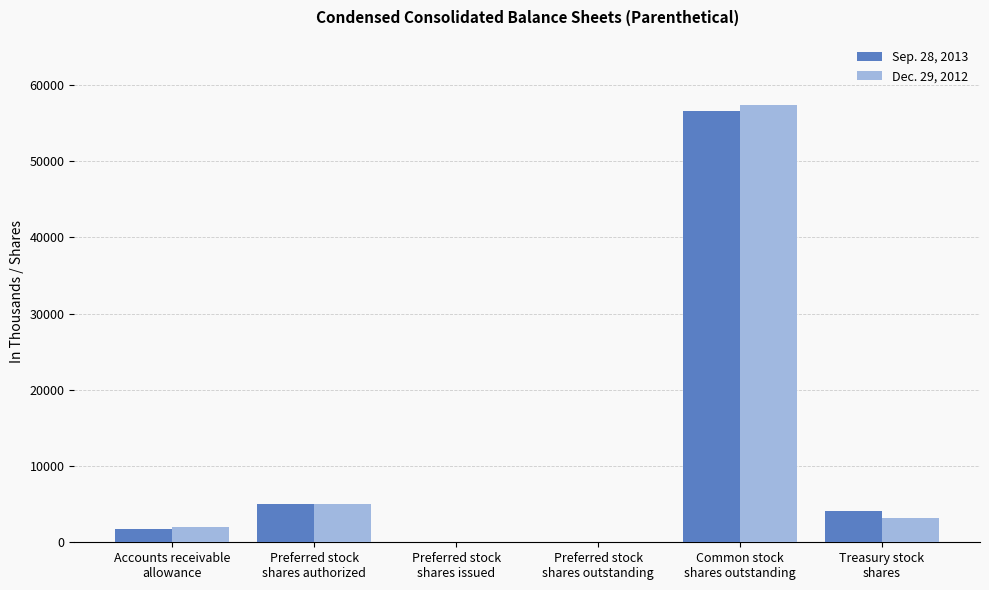

Where is Dec. 29, 2012 nearest to the value 28654?

Preferred stock
shares authorized